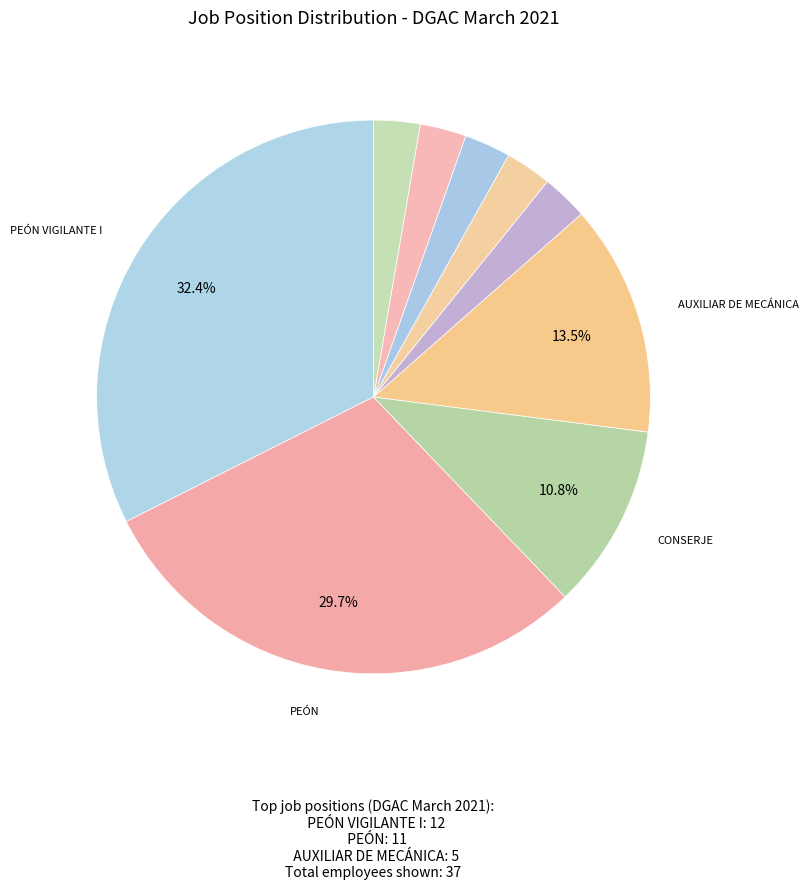

To the nearest percent, what is the difference between the largest and smallest slice percentages?

30%